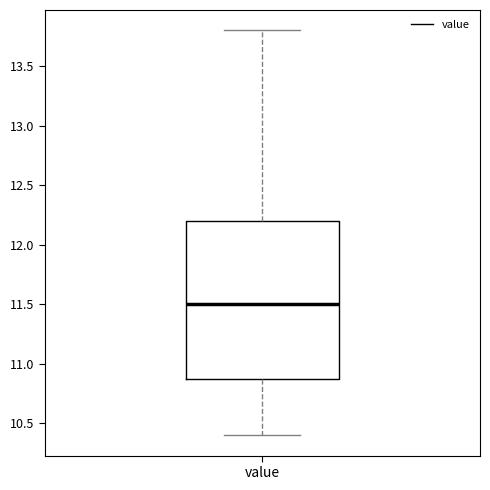

Read this box plot against the y-axis: the position of the median line, the range covered by the box, and the ends of both whiskers. The values are not printed on the chart, so give them approximately, as read against the axis.

median 11.5, box 10.9 to 12.2, whiskers 10.4 to 13.8